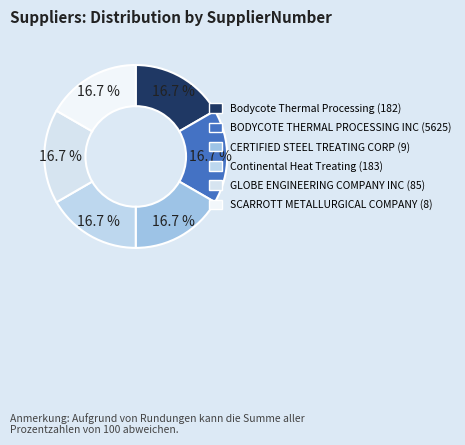

The GLOBE ENGINEERING COMPANY INC (85) slice represents 24% of the pie. True or false?

False